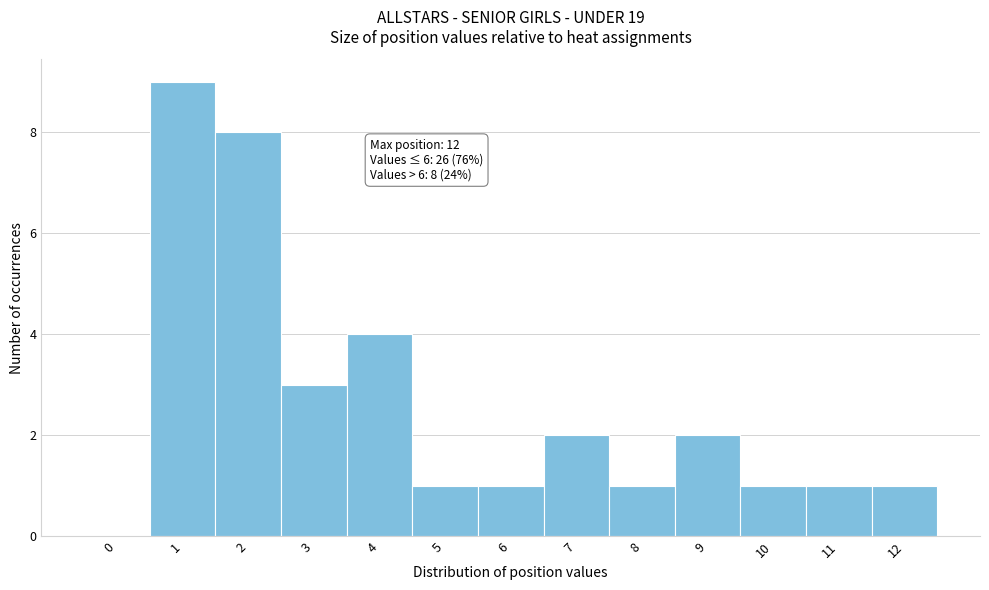

Reading right to left, extract all data points from this chart.

12=1	11=1	10=1	9=2	8=1	7=2	6=1	5=1	4=4	3=3	2=8	1=9	0=0